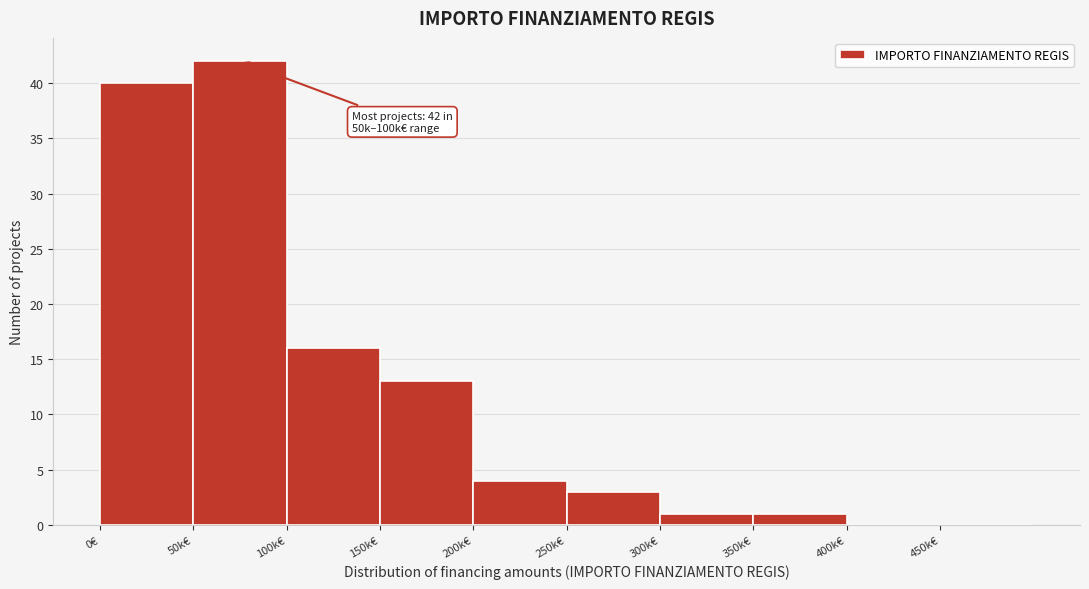

Reading left to right, extract all data points from this chart.

0€=40	50k€=42	100k€=16	150k€=13	200k€=4	250k€=3	300k€=1	350k€=1	400k€=0	450k€=0